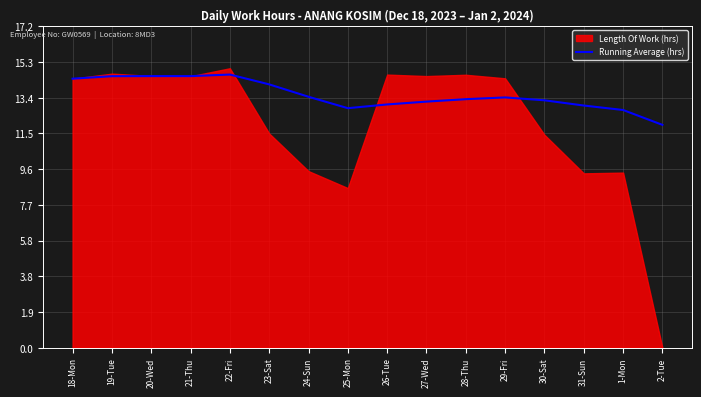

Count the number of values greater than 13.

12